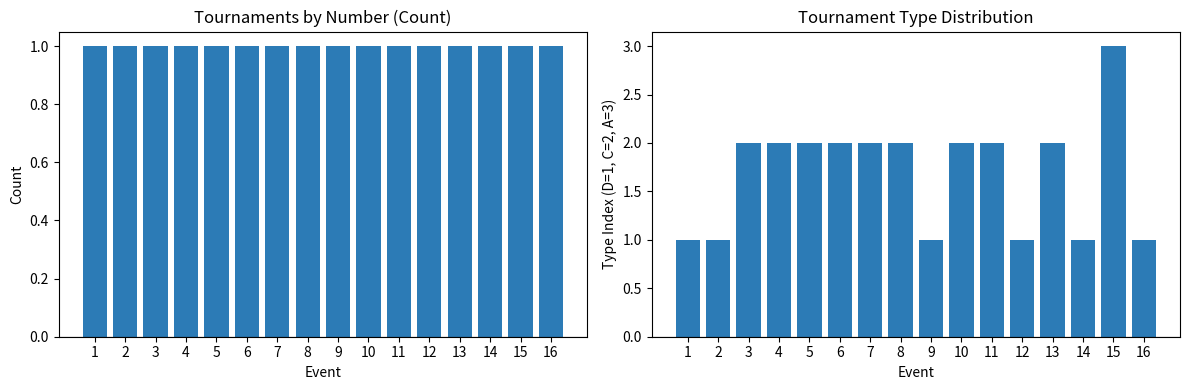

Are the bars grouped side by side (vs. stacked)?

Yes